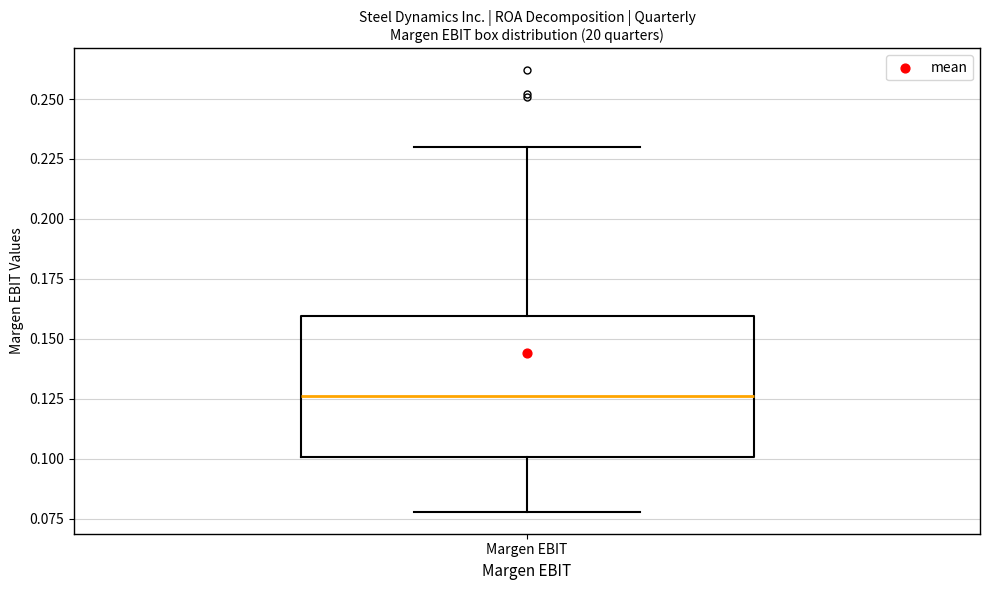

Where does the upper whisker of the box for Margen EBIT end on the y-axis? The values are not printed on the chart, so give them approximately, as read against the axis.

0.230